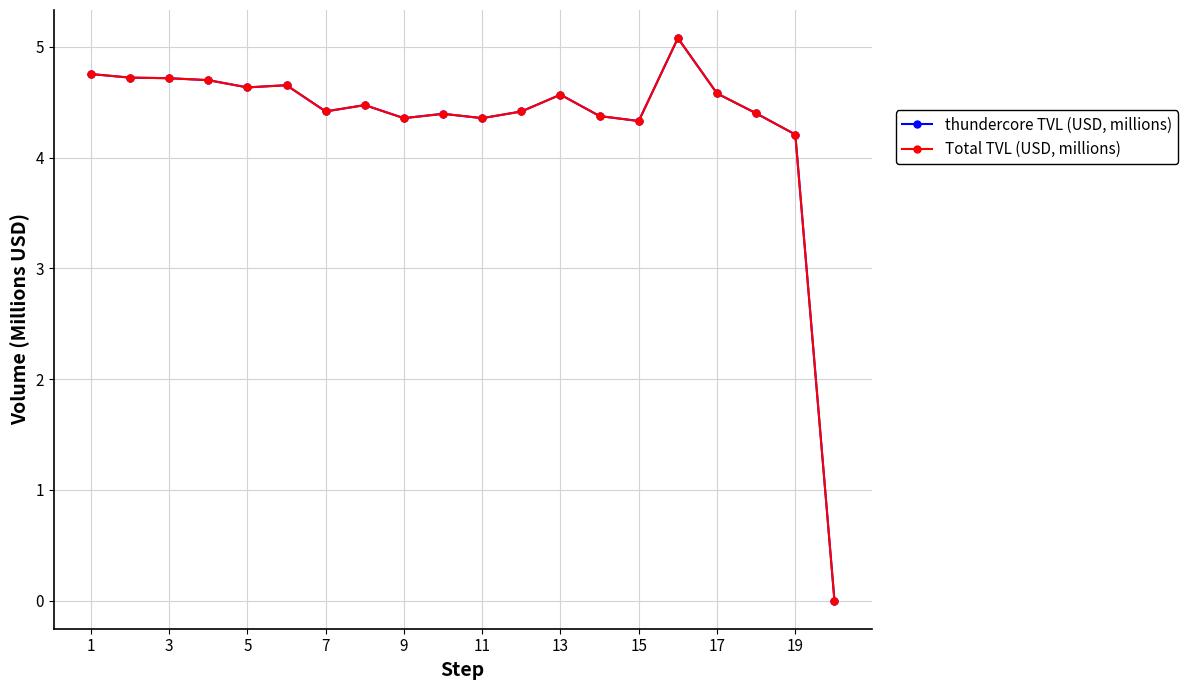

In thundercore TVL (USD, millions), how many points are higher than both neighbors (excluding endpoints)?

5